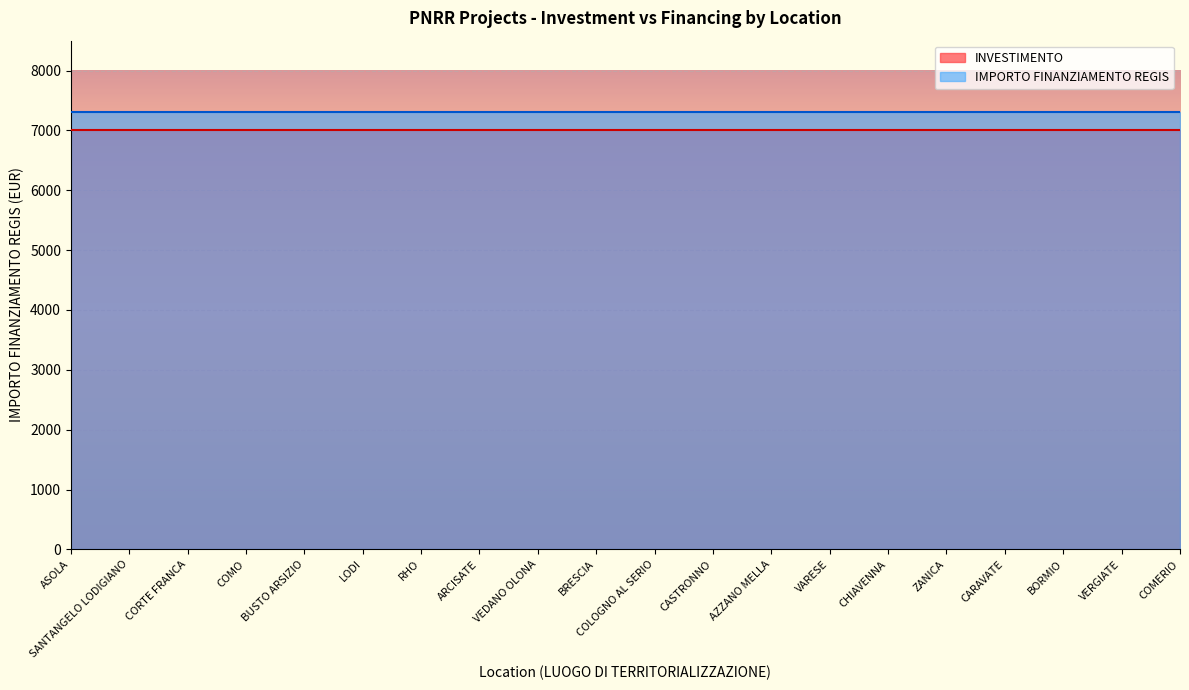

At which category is the sum across all series the highest?

ASOLA